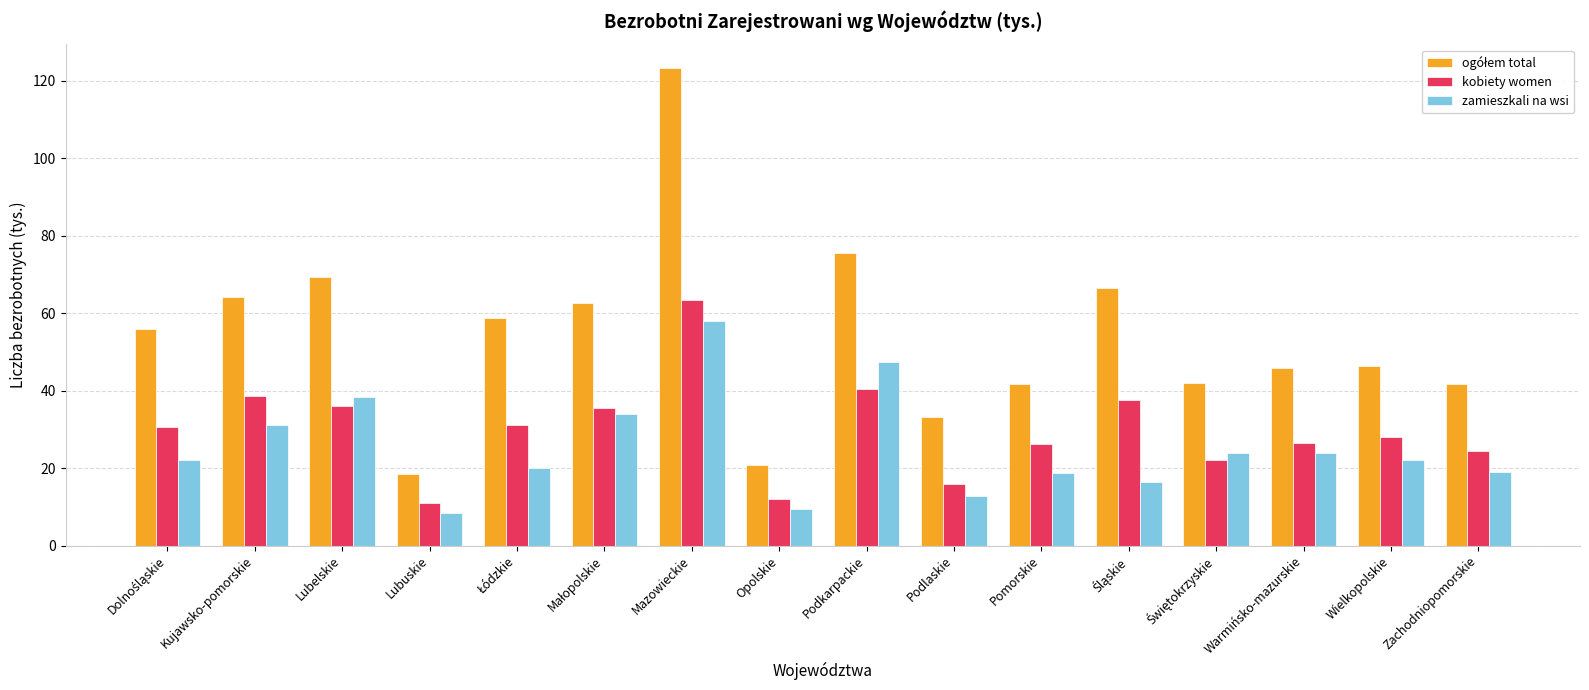

What is the spread (max minus min) of values at Wielkopolskie?

24.1